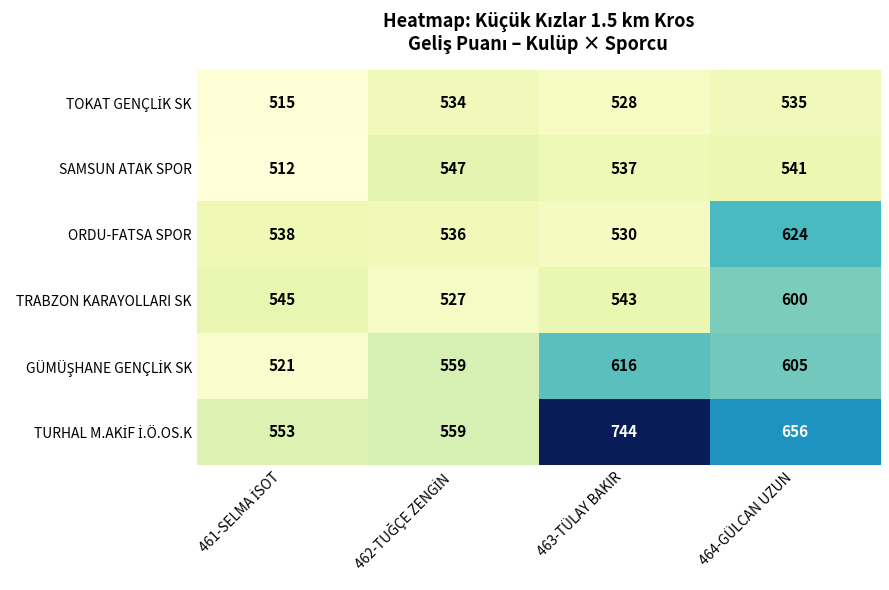

What is the difference between the second highest and second lowest values in the SAMSUN ATAK SPOR series?

4